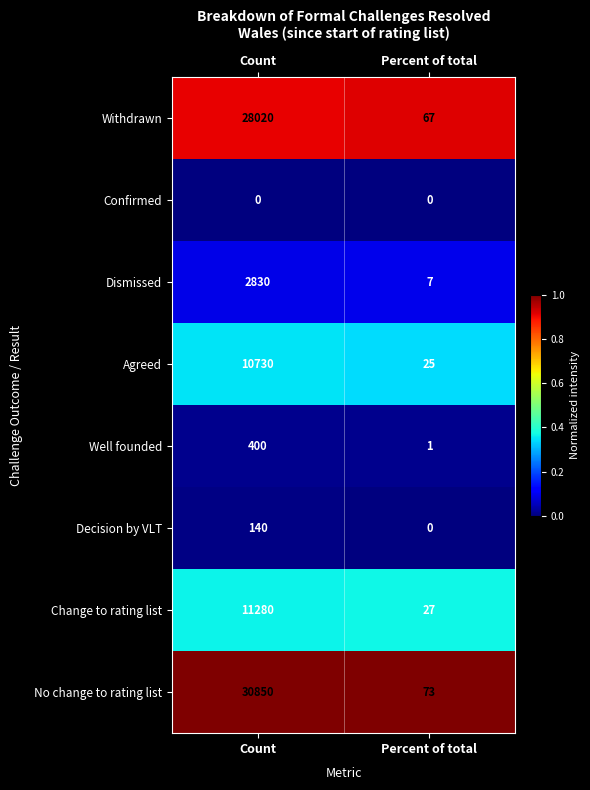

Between Count and Percent of total, which series saw the biggest shift?

No change to rating list